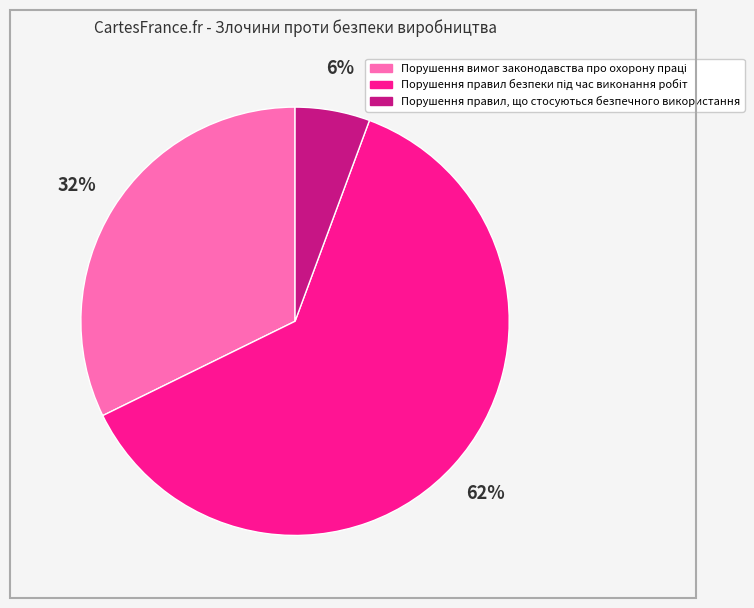

To the nearest percent, what portion does Порушення правил, що стосуються безпечного використання represent?

6%